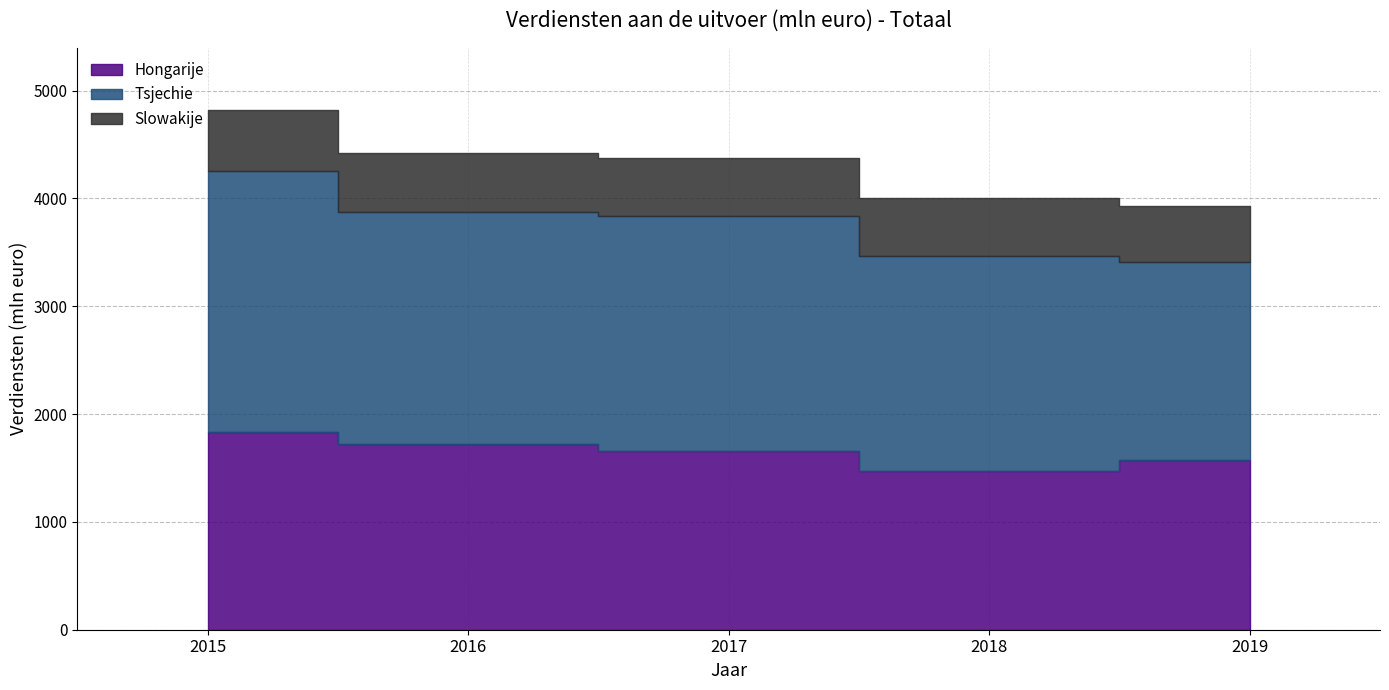

What is the greatest value displayed?

2417